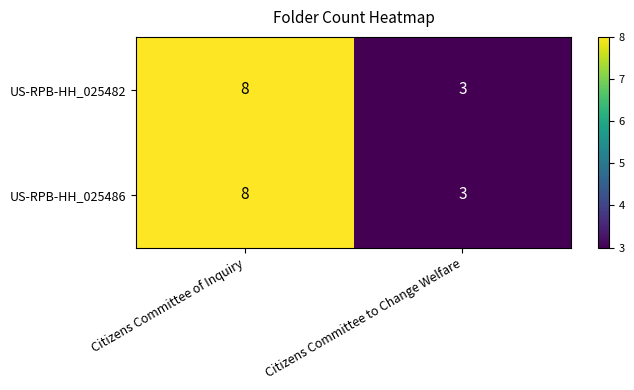

Is it true that US-RPB-HH_025486 equals 5 at Citizens Committee to Change Welfare?

False